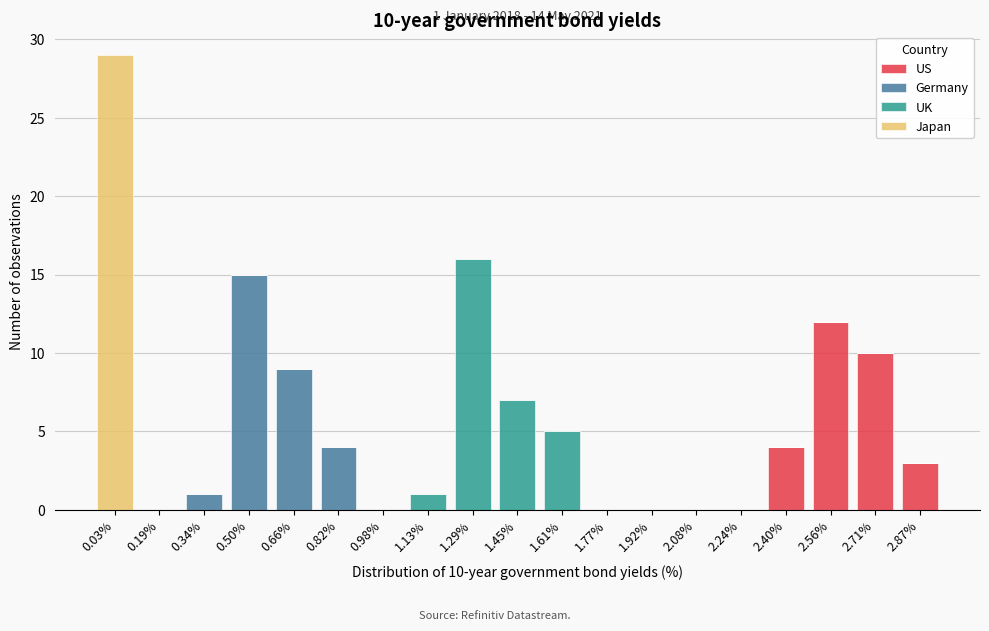

What is the total value across all series at 1.45%?

7